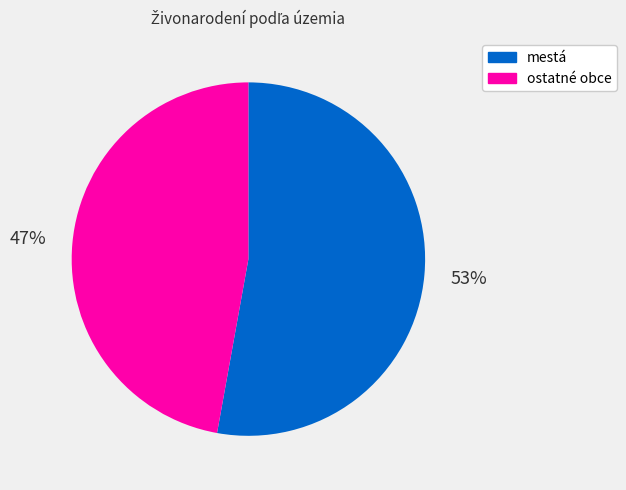

Between mestá and ostatné obce, which is larger?

mestá